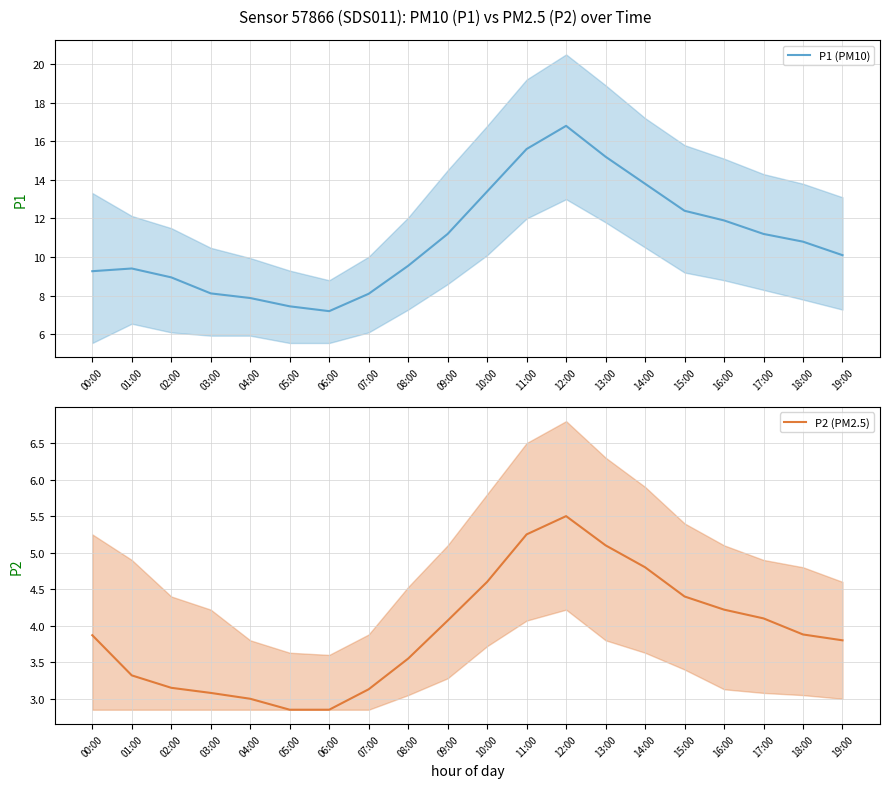

The value of P2 (PM2.5) at 09:00 is 4.1. True or false?

True